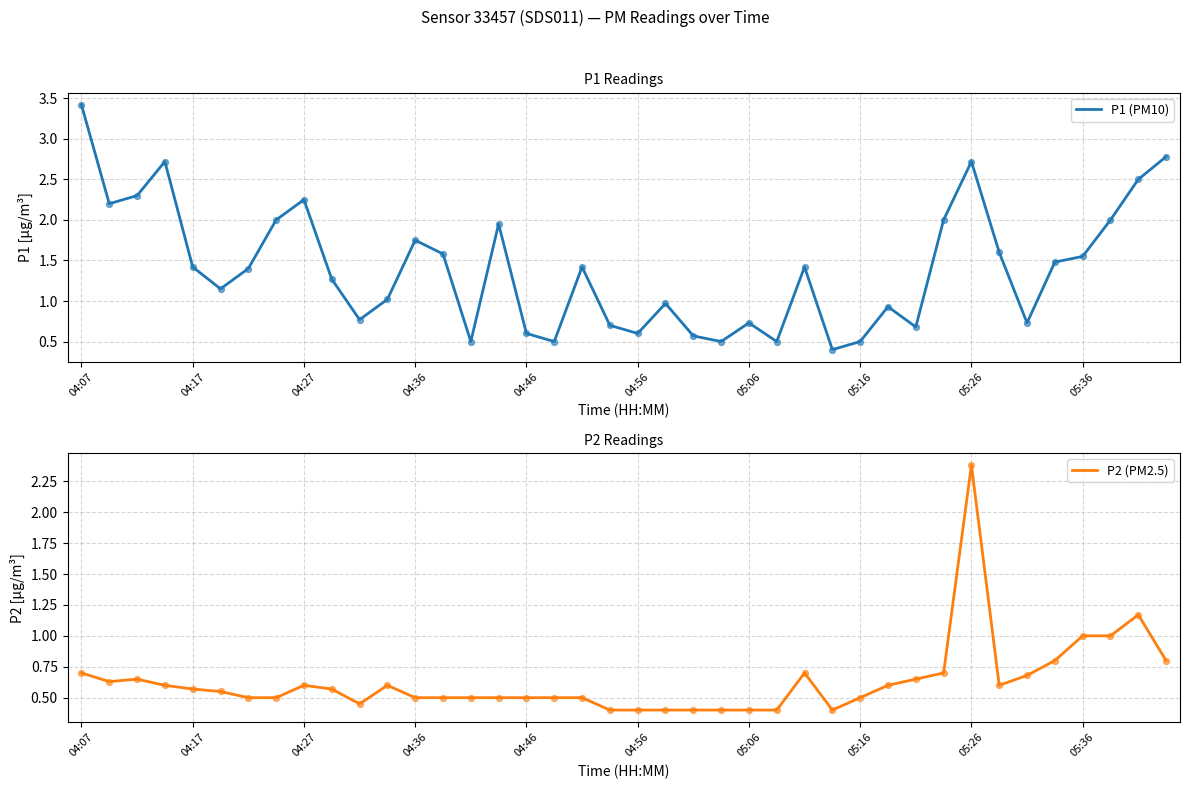

What are all the series names shown in the legend?

P1 (PM10), P2 (PM2.5)